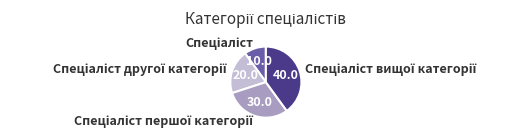

Is there a majority slice in this chart?

No